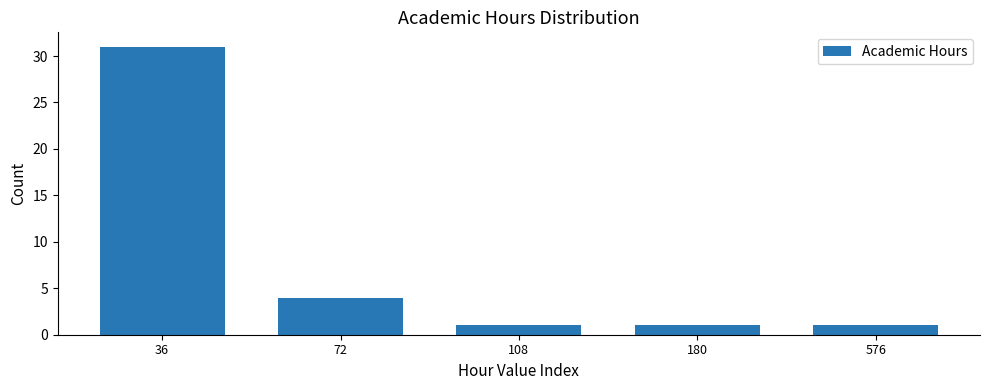

Reading left to right, list all the values displayed in this chart.

31	4	1	1	1